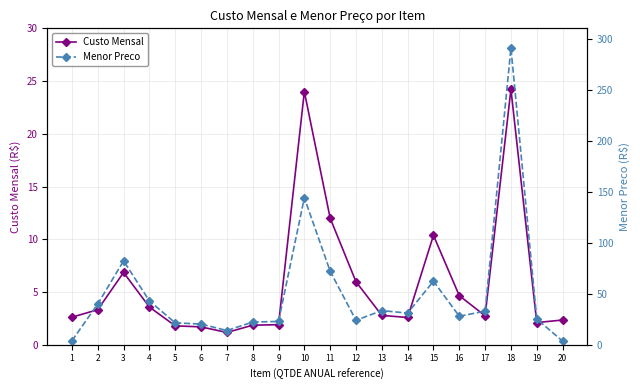

What is the value of the Custo Mensal point at the 19th from the left?

2.1